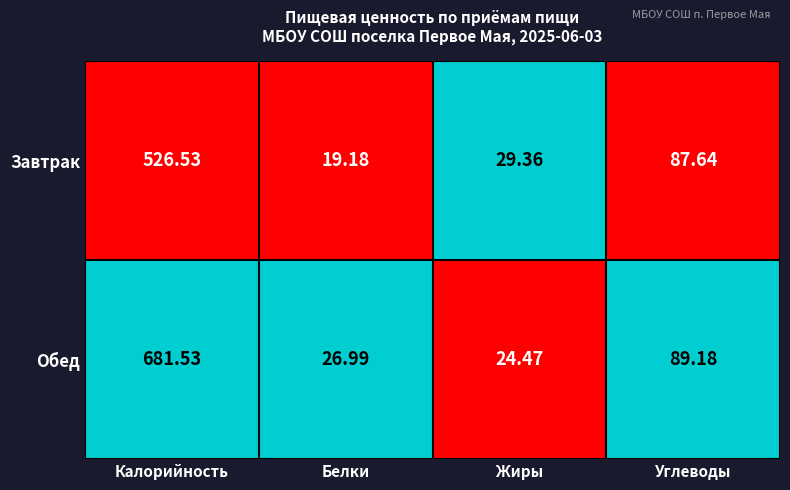

Which category has the lowest value in the Завтрак series?

Белки